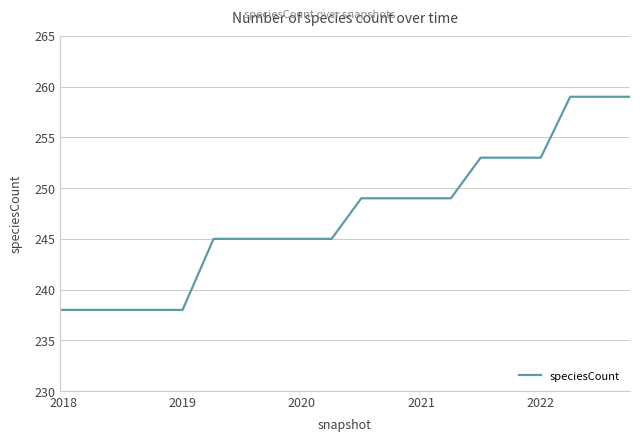

How many categories are shown in the chart?

20